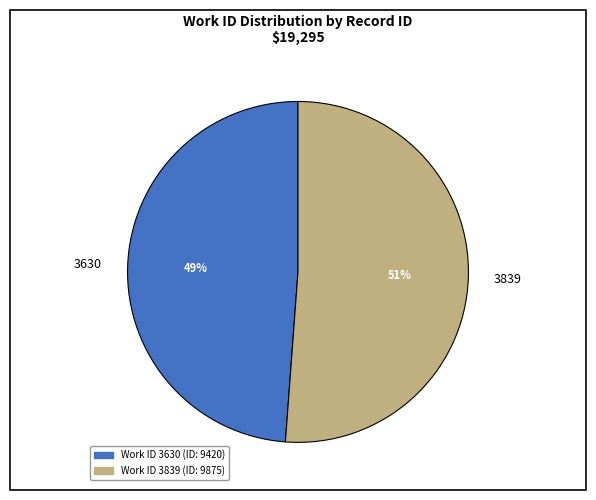

Is the sum of 3630 and 3839 greater than half?

Yes